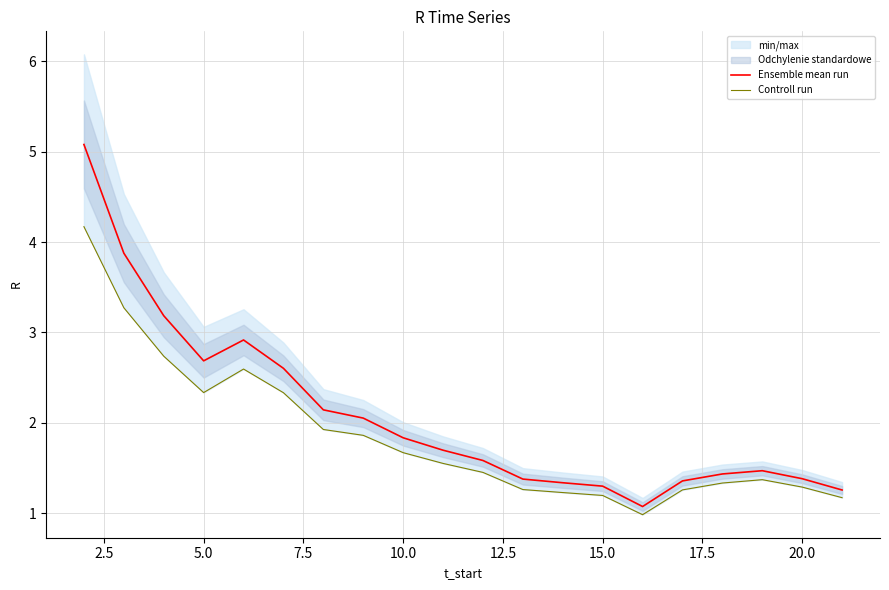

What is the value of the Controll run point at the 7th from the left?

1.9